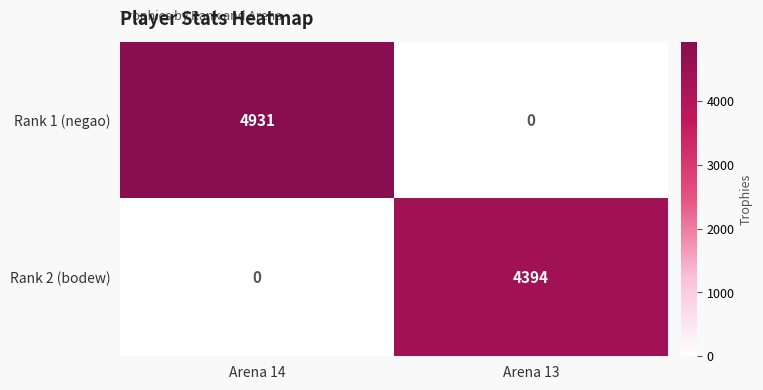

How many values in Rank 1 (negao) are above zero?

1